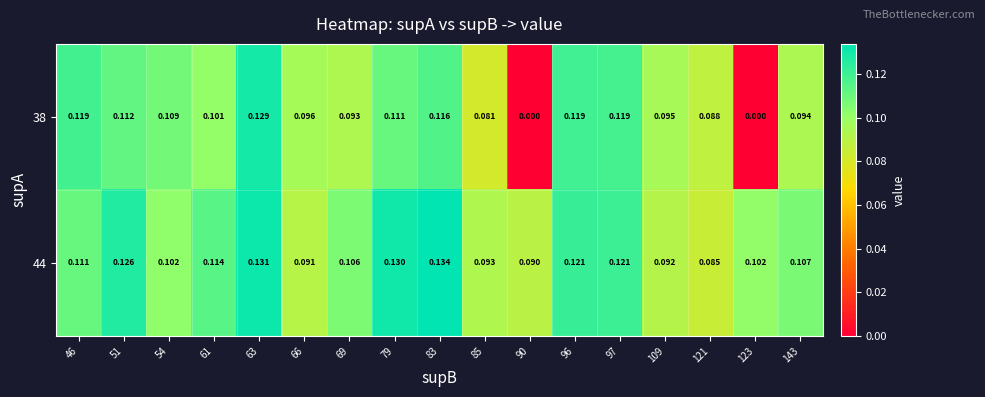

Is the value of 38 at 66 greater than the value of 44 at 79?

No